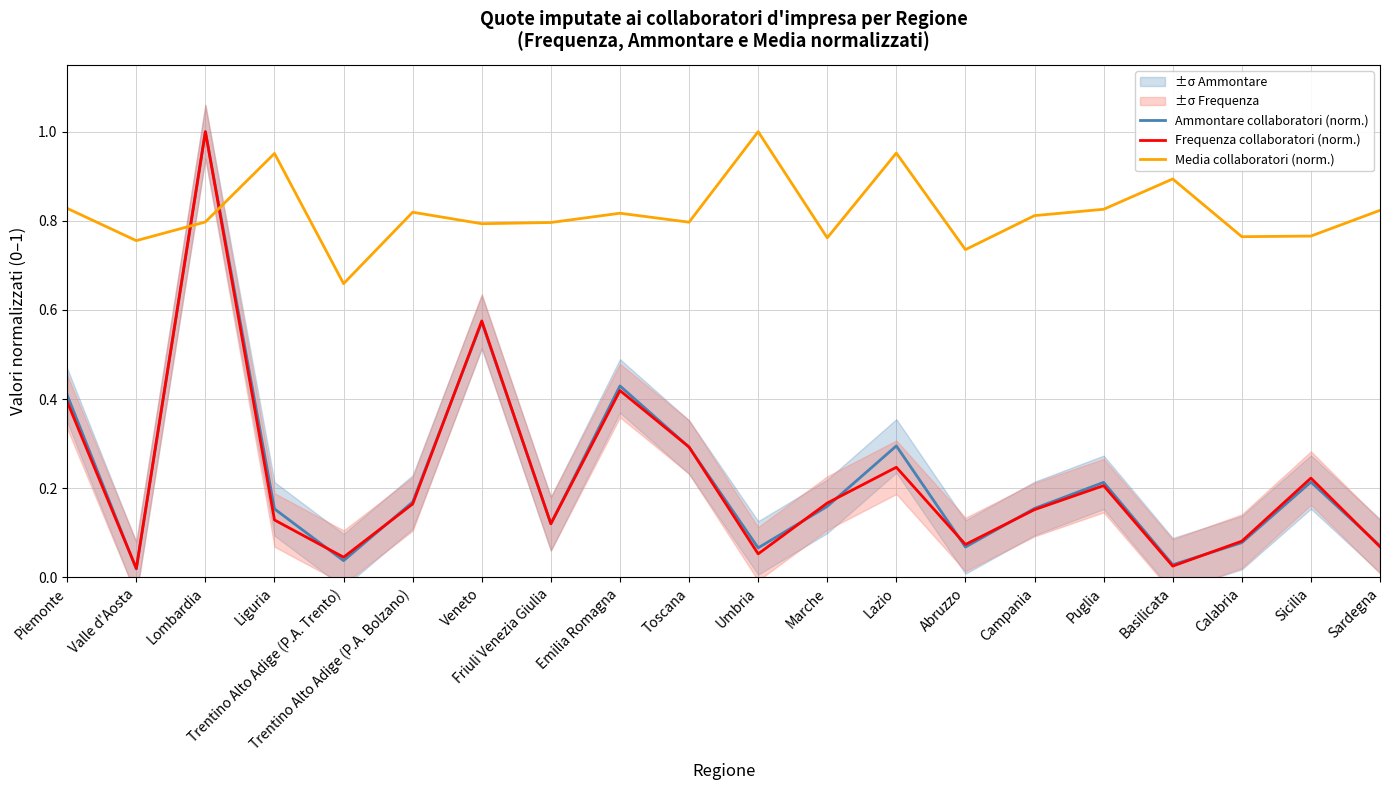

Is the value of Ammontare collaboratori (norm.) at Valle d'Aosta greater than the value of Media collaboratori (norm.) at Emilia Romagna?

No